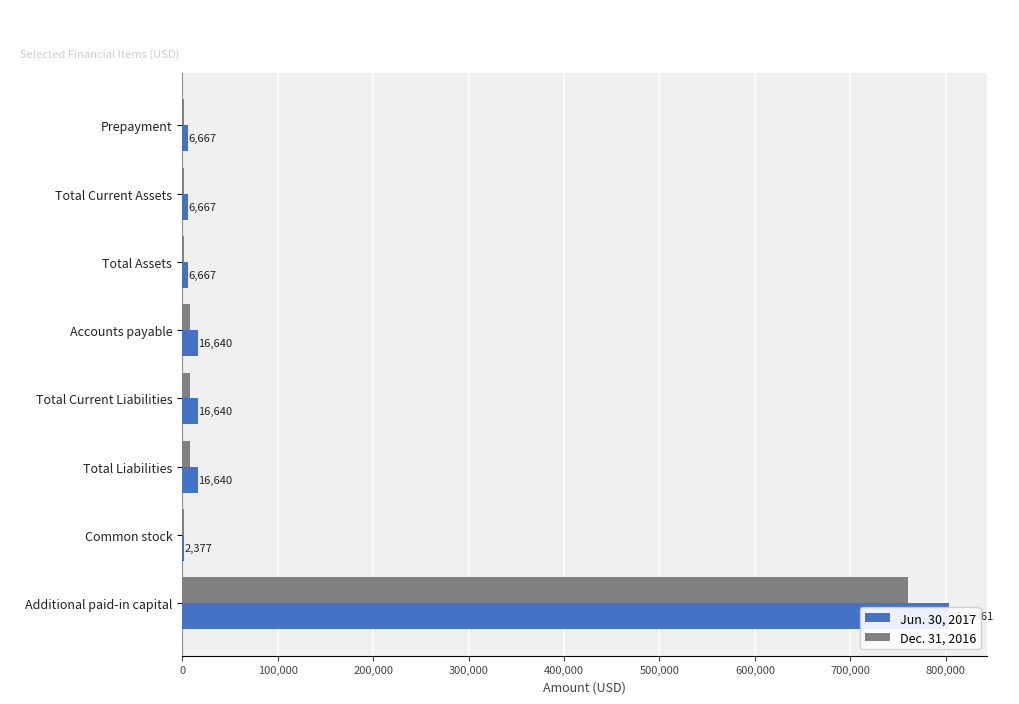

How many bars are there in total?

16